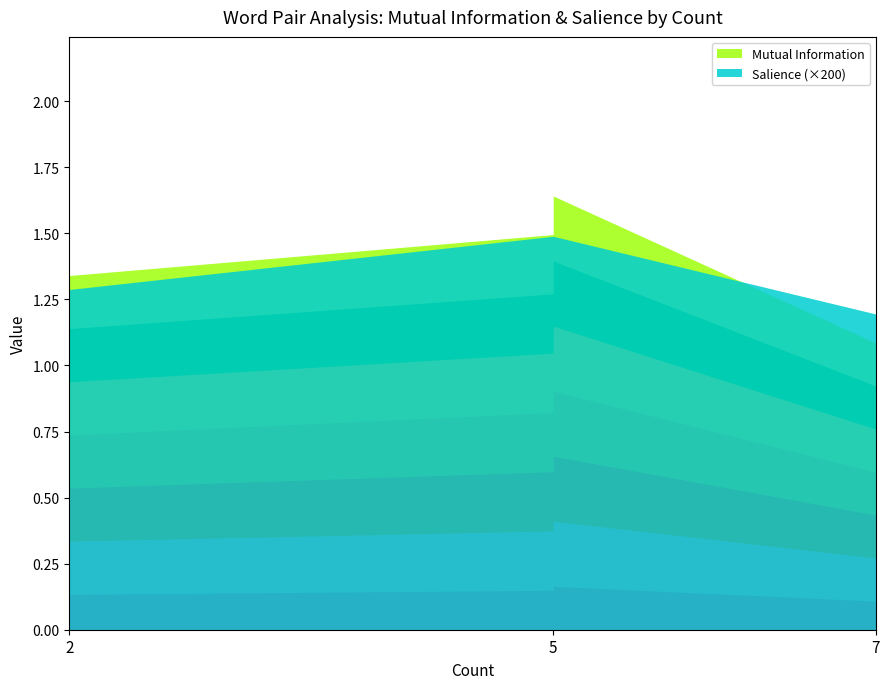

True or false: Mutual Information has more than 0 interior local peaks.

True